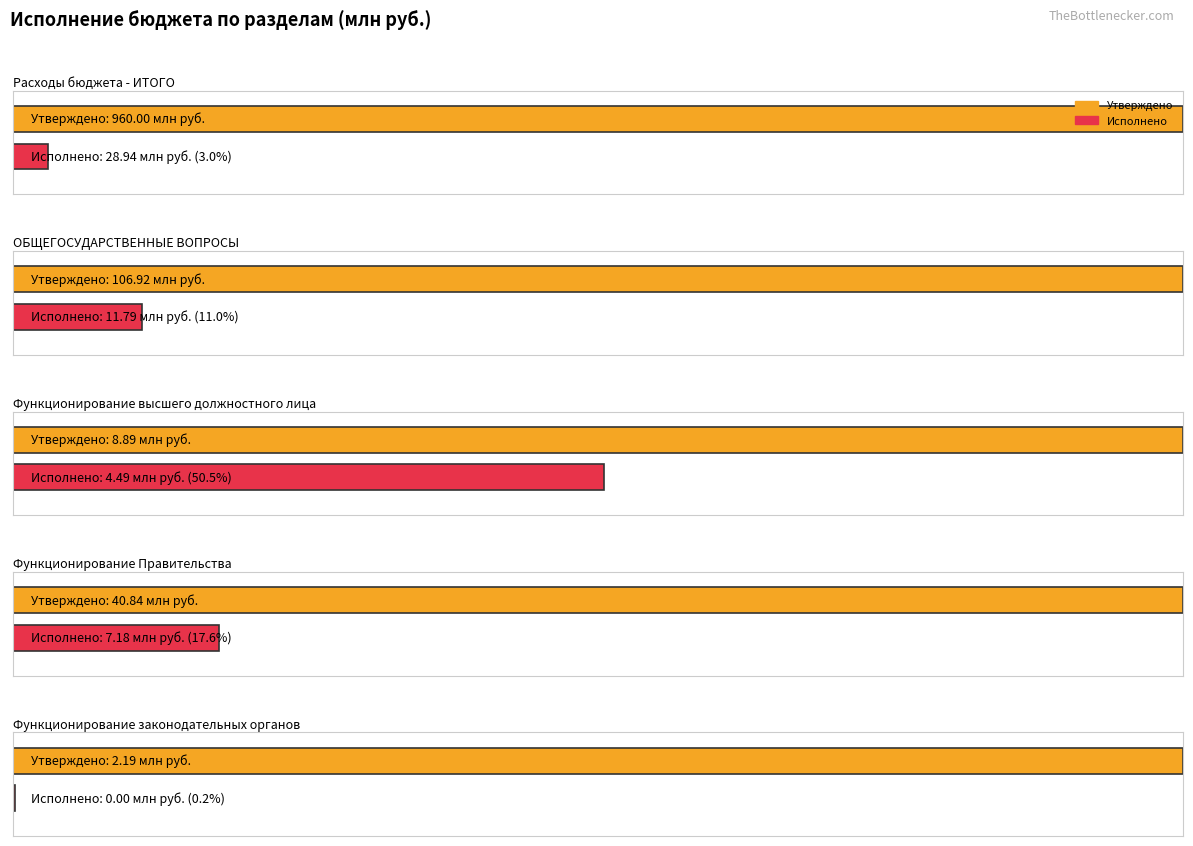

At which label does Утвержденные бюджетные назначения (консол.) first exceed 40836726?

Расходы бюджета - ИТОГО